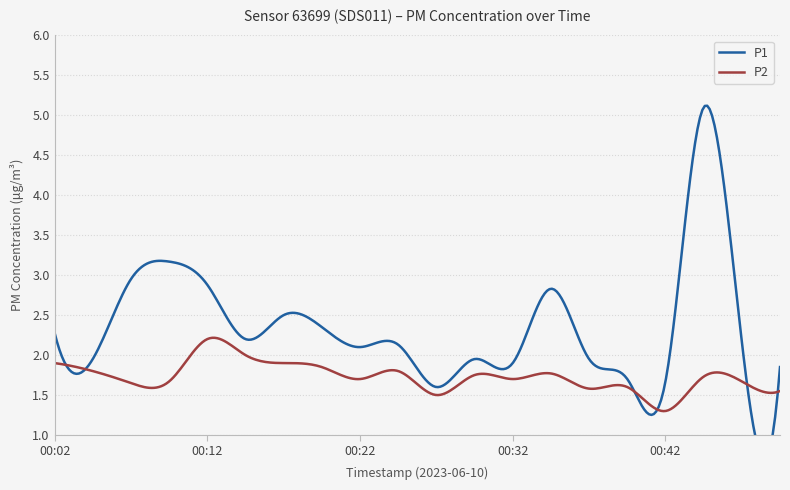

What is the sum of the P1 values at 00:22 and 00:25?

4.2